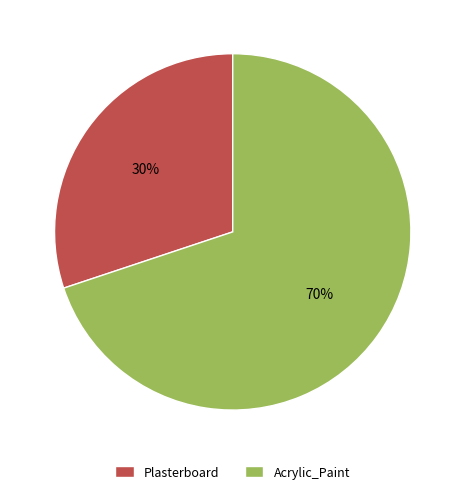

True or false: Plasterboard accounts for 30% of the total.

True